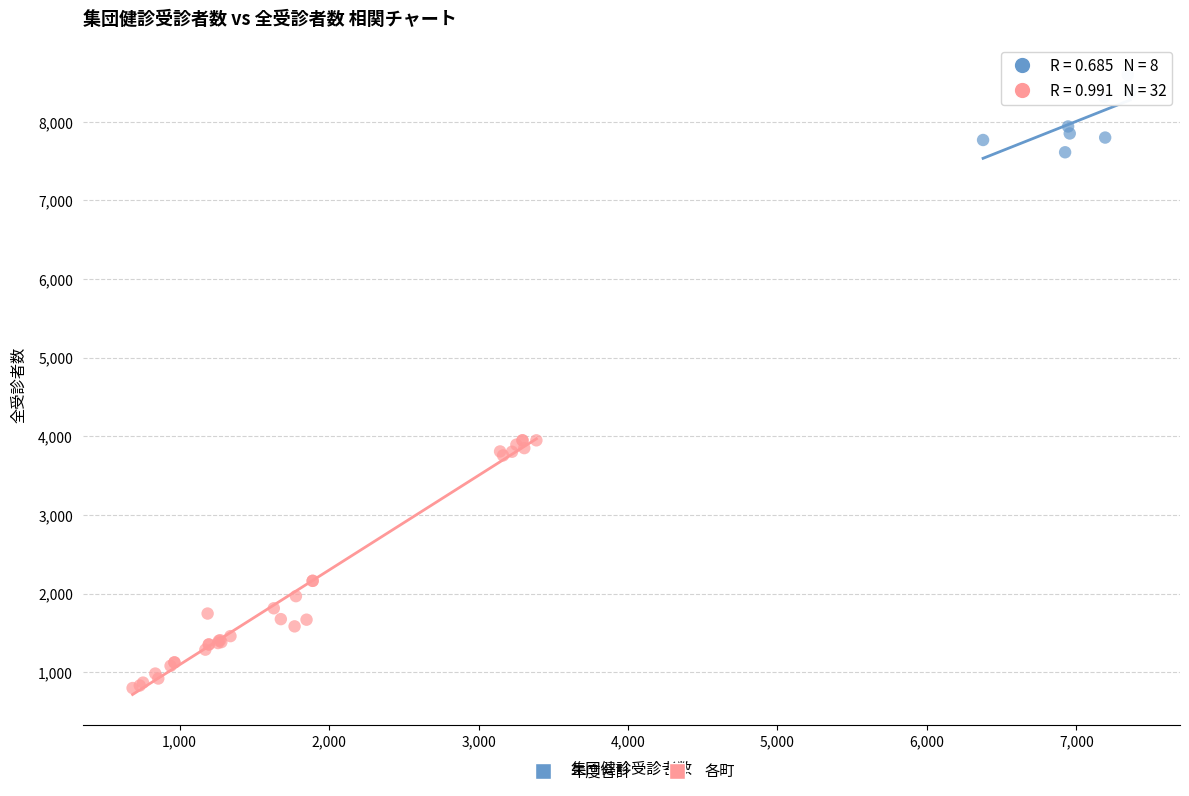

Which series reaches the maximum Y coordinate?

年度合計